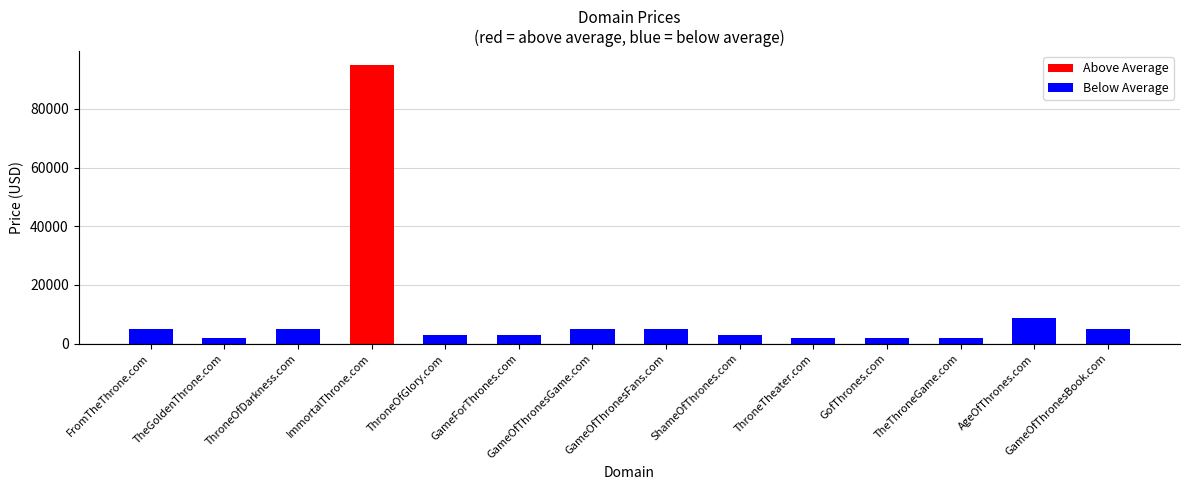

What is the label of the 2nd bar from the left?

TheGoldenThrone.com